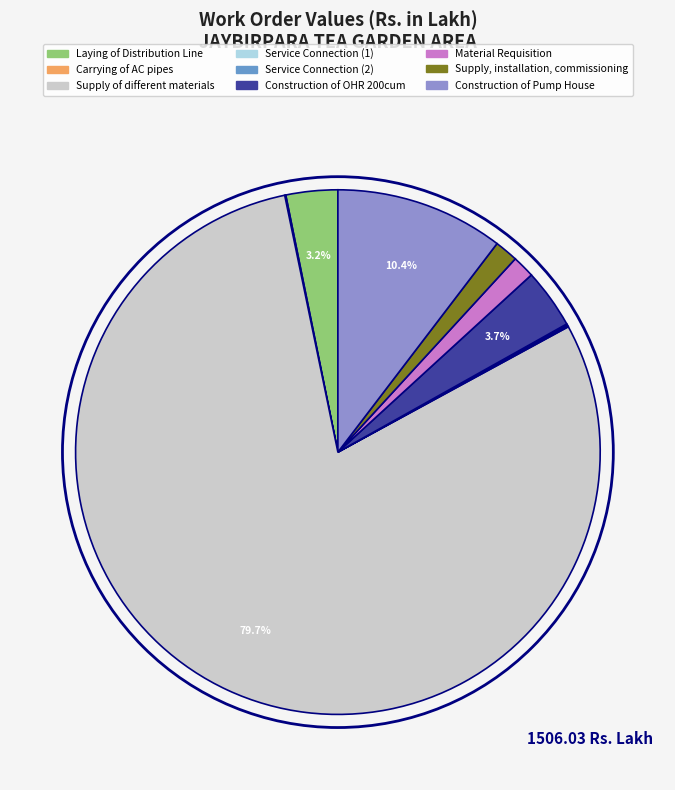

Is there any slice that represents more than half of the pie?

Yes